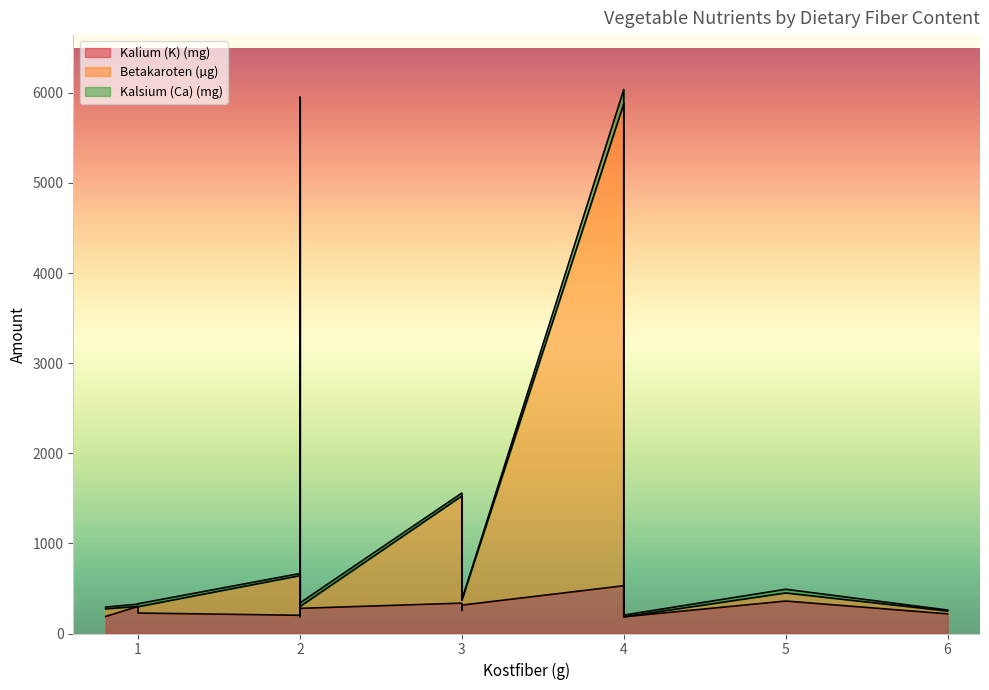

How many values in the Kalsium (Ca) (mg) series are below 30?

8